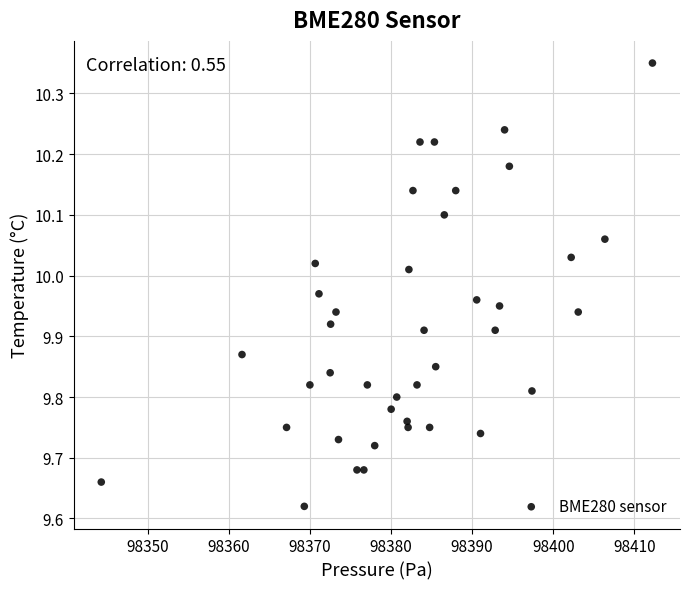

What is the range of Y values (max minus min)?

0.7